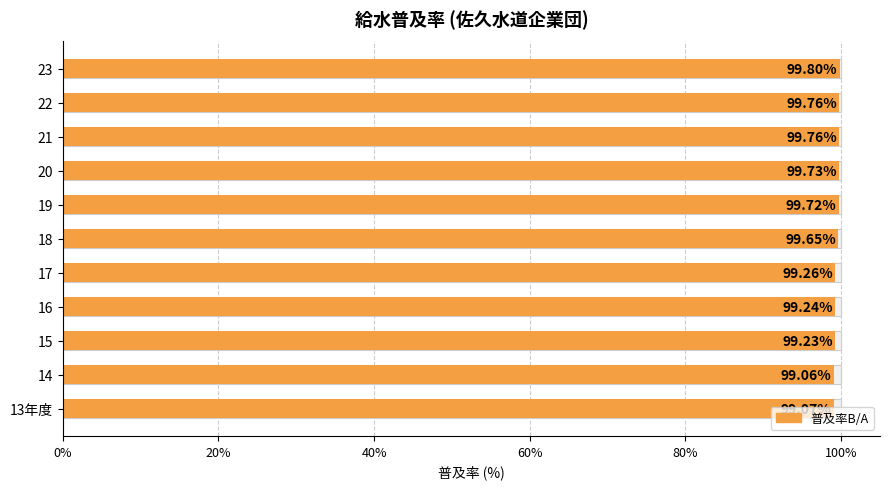

What is the minimum value shown in the chart?

99.1